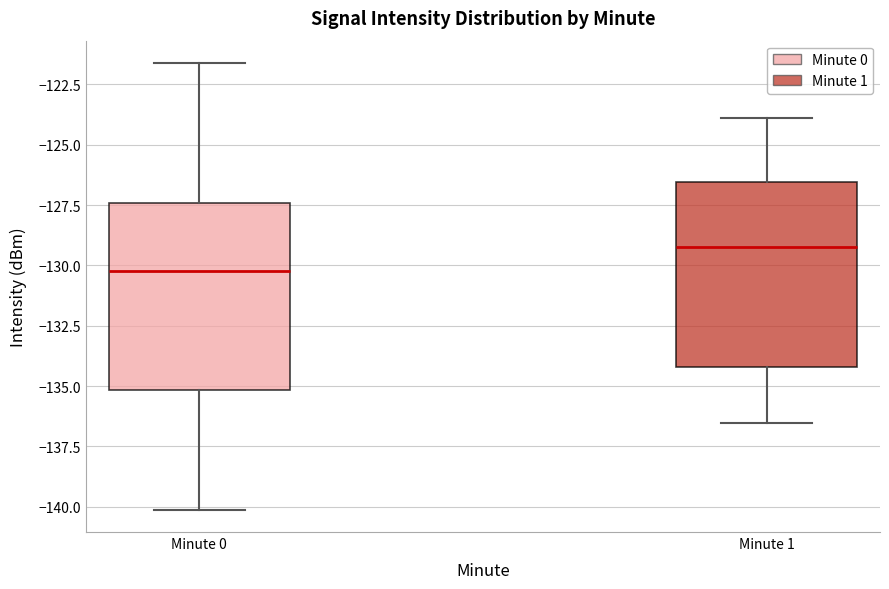

Reading left to right, read every box against the y-axis: the position of its median line, the range the box covers, and the ends of its whiskers. The values are not printed on the chart, so give them approximately, as read against the axis.

Minute 0: median -130.0, box -135.0 to -127.5, whiskers -140.0 to -121.5
Minute 1: median -129.0, box -134.0 to -126.5, whiskers -136.5 to -124.0